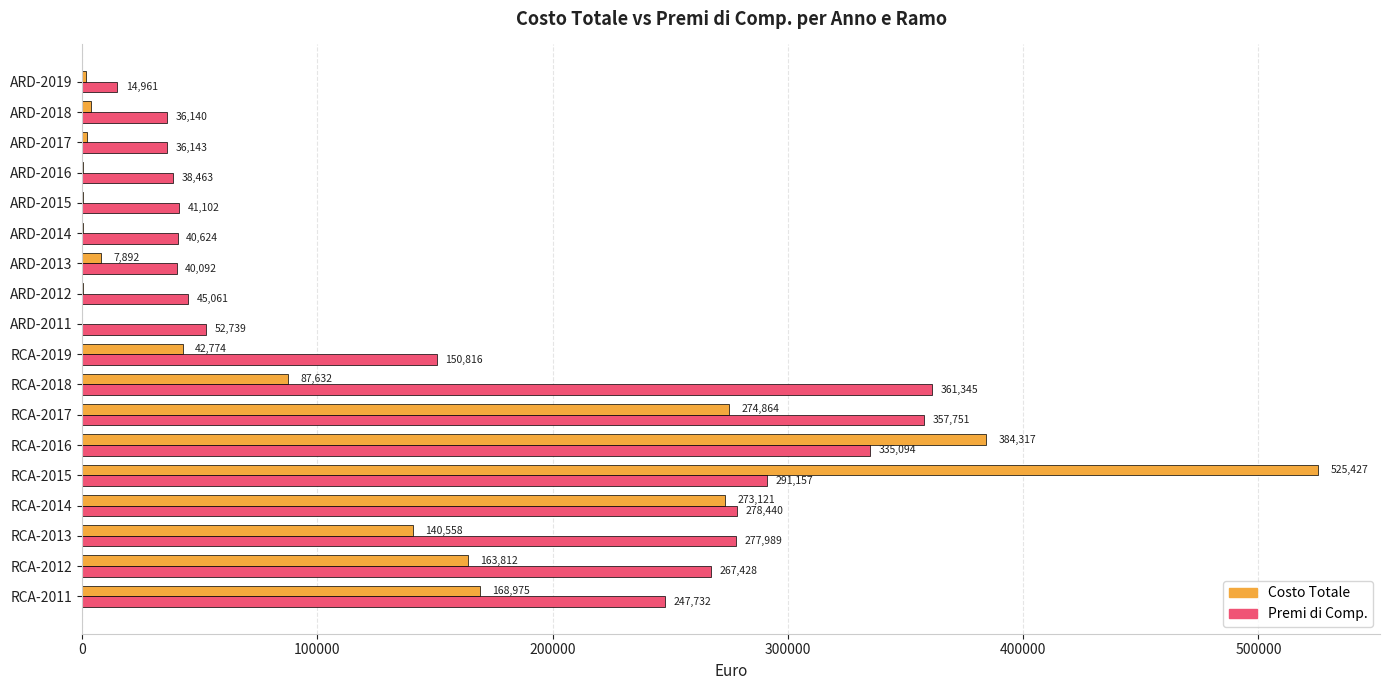

At which category is the sum across all series the highest?

RCA-2015